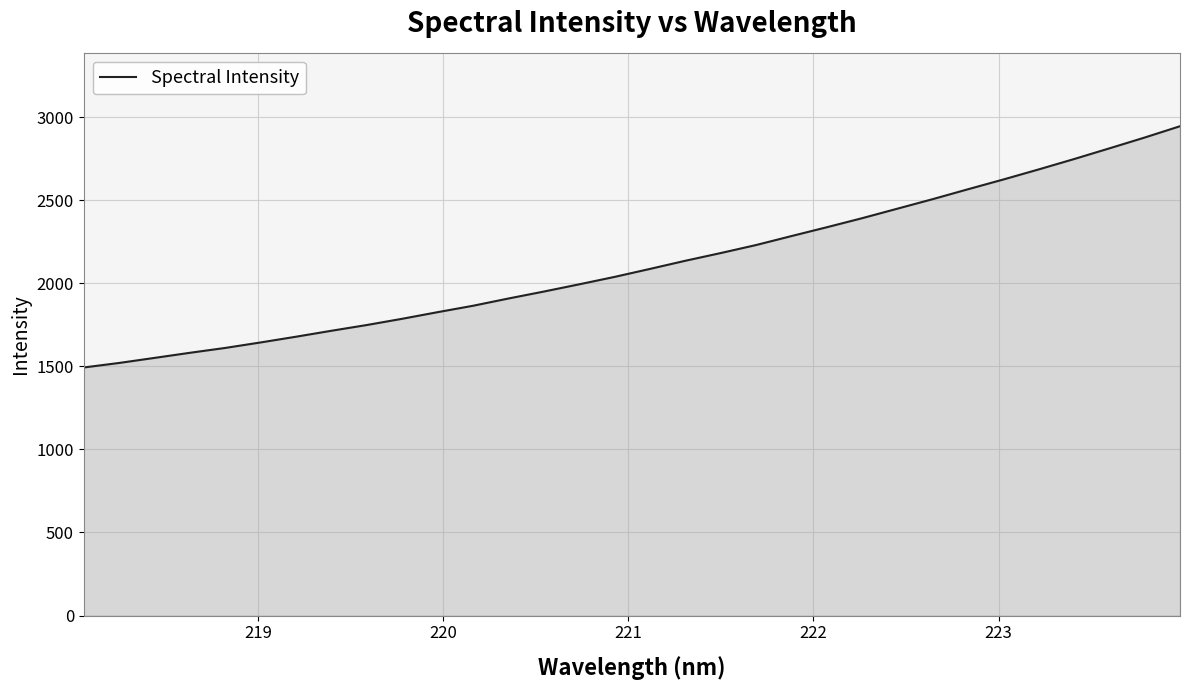

What is the minimum value shown in the chart?

1493.1